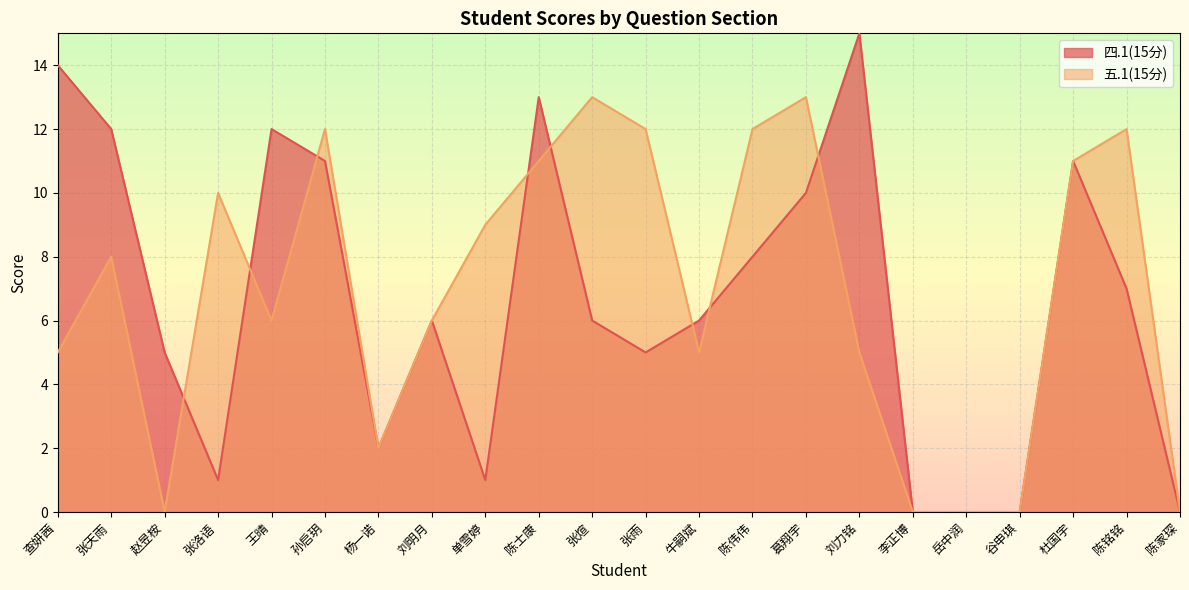

Count the number of categories in the chart.

22